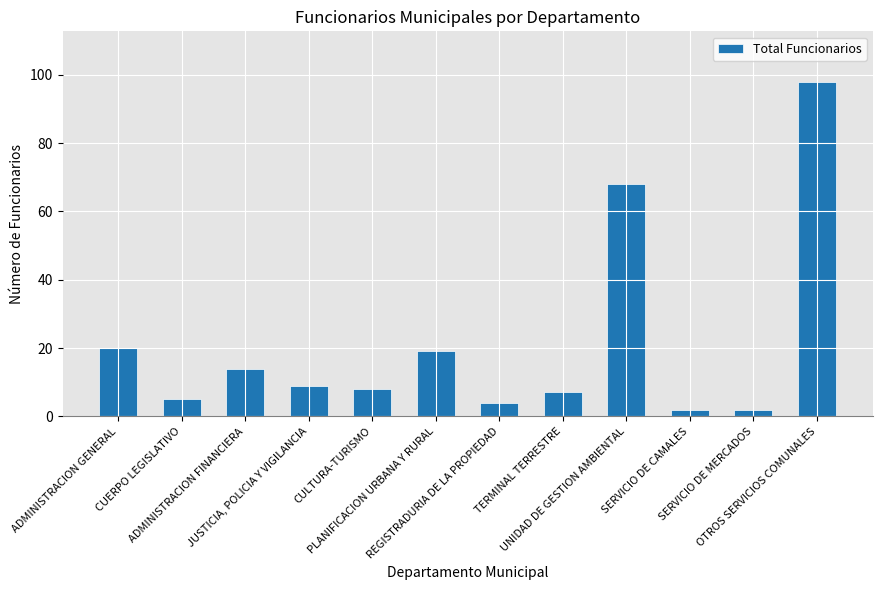

The value at JUSTICIA, POLICIA Y VIGILANCIA is 9. True or false?

True